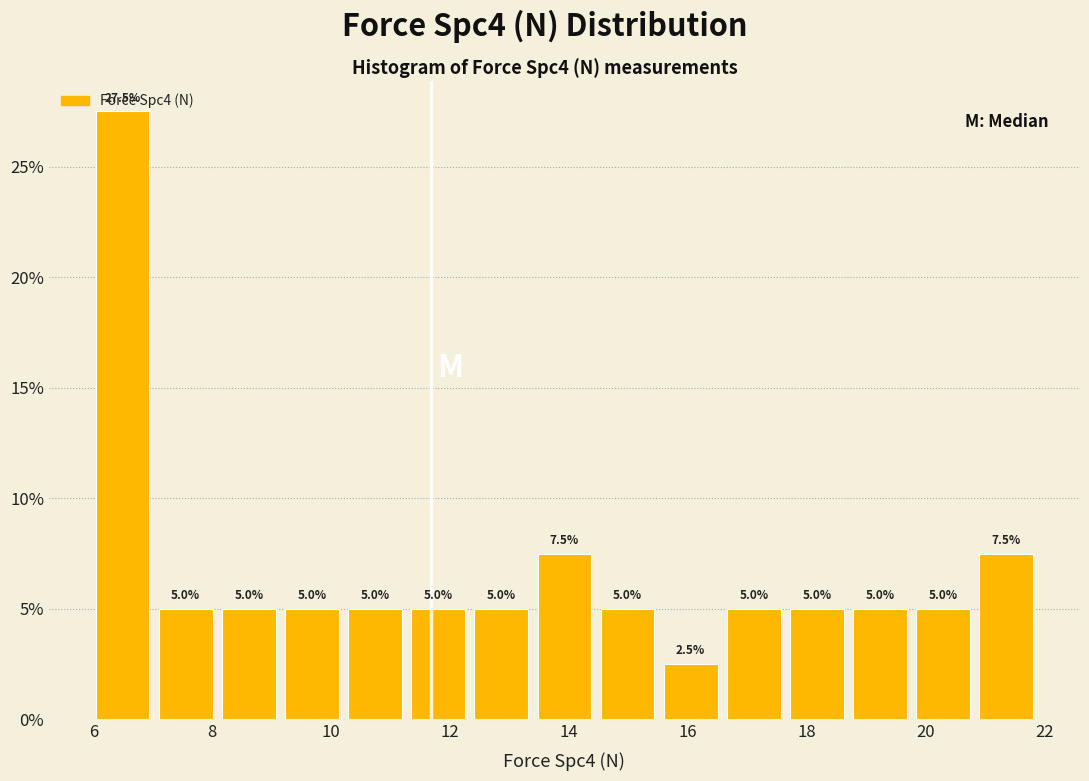

How tall is the bar that spans 10.2 to 11.2 on the x-axis? The bar edges are not printed on the chart, so give them approximately, as read against the axis.

5.0